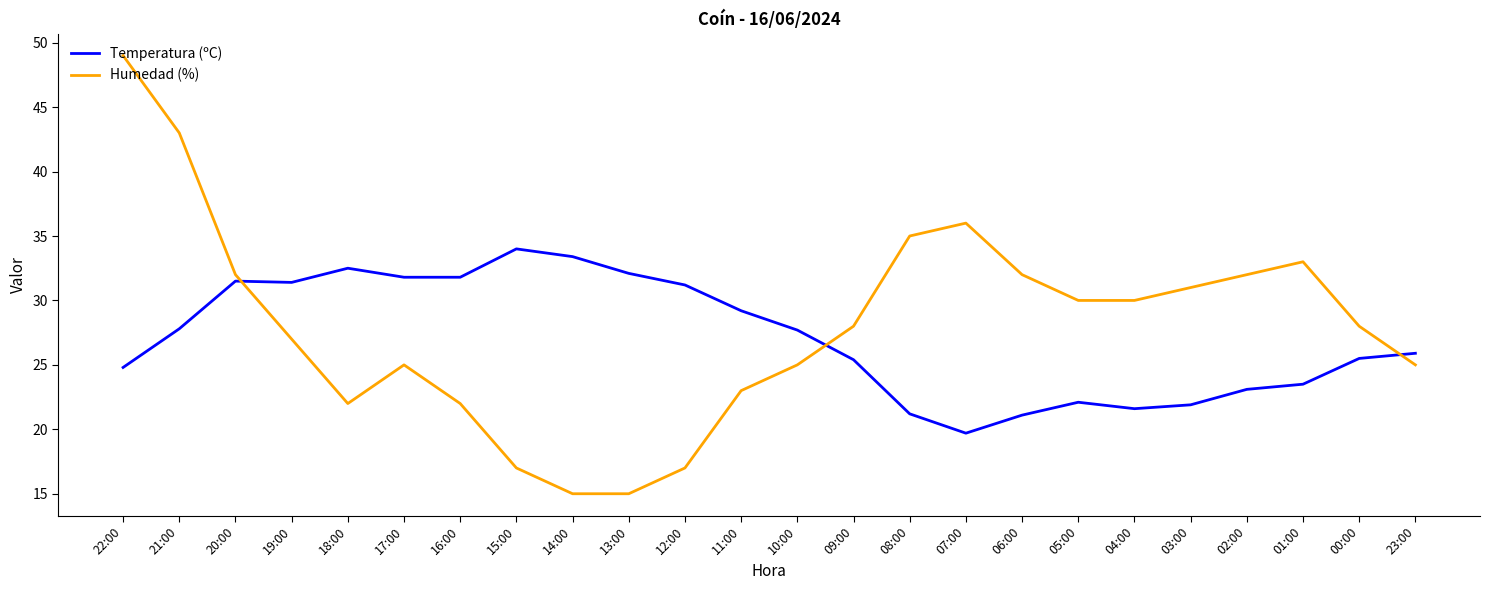

What is the average value of the Humedad (%) series?

28.0